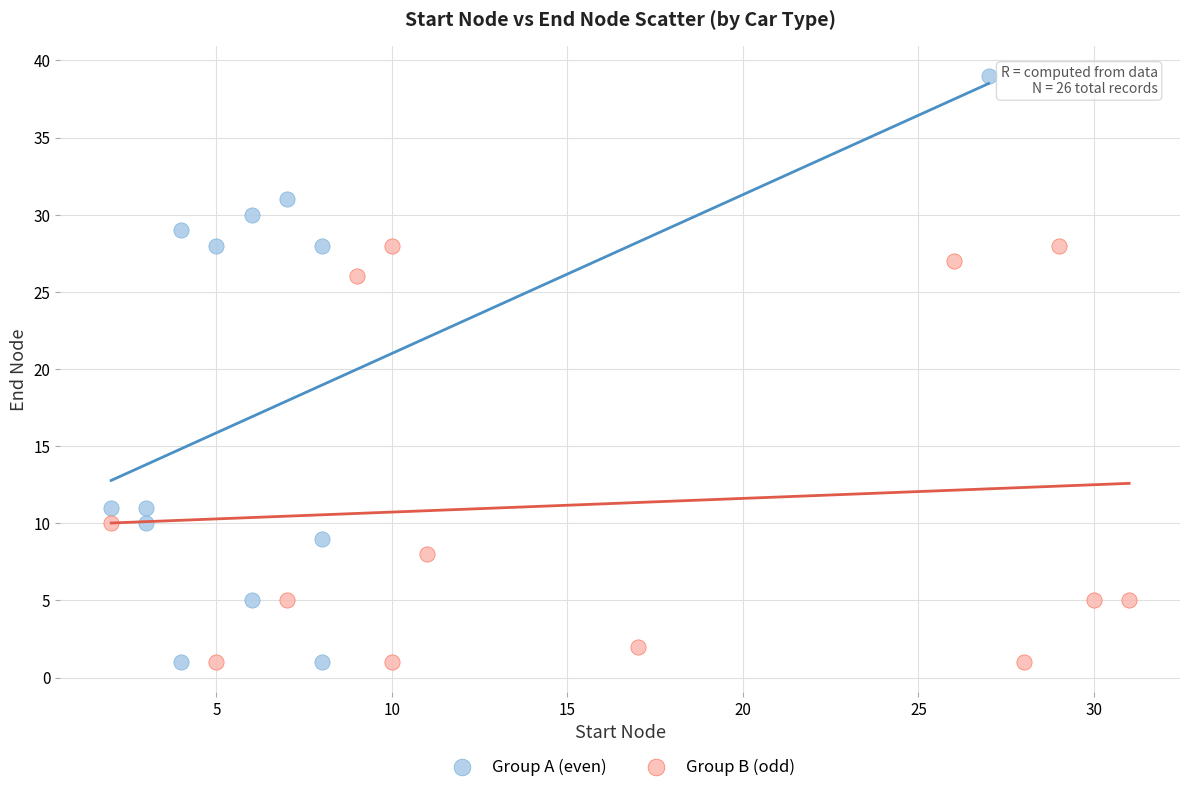

What are all the series names shown in the legend?

Group A (even), Group B (odd)